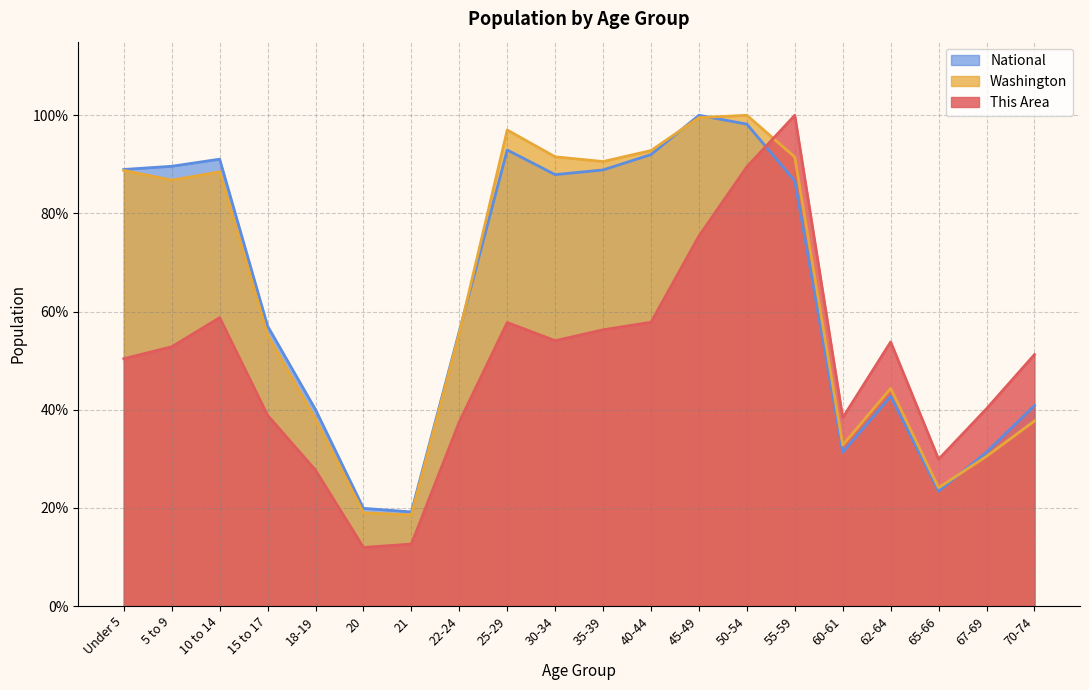

What is the value of the Washington point at the 12th from the left?

0.9